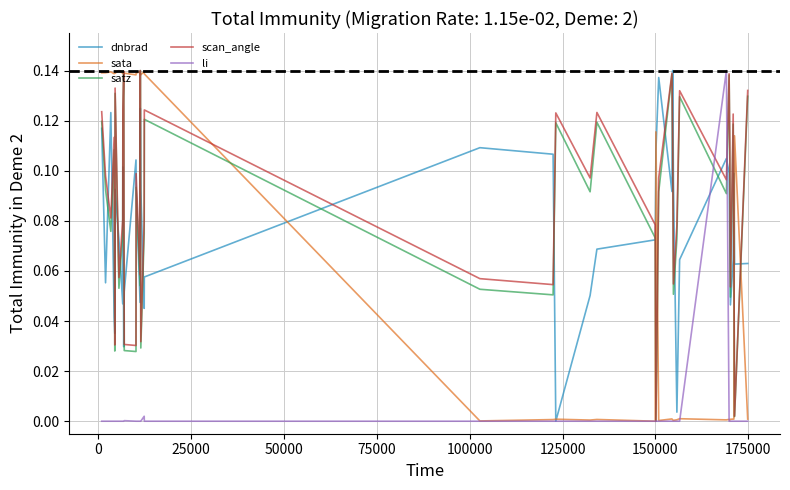

What are all the series names shown in the legend?

dnbrad, sata, satz, scan_angle, li